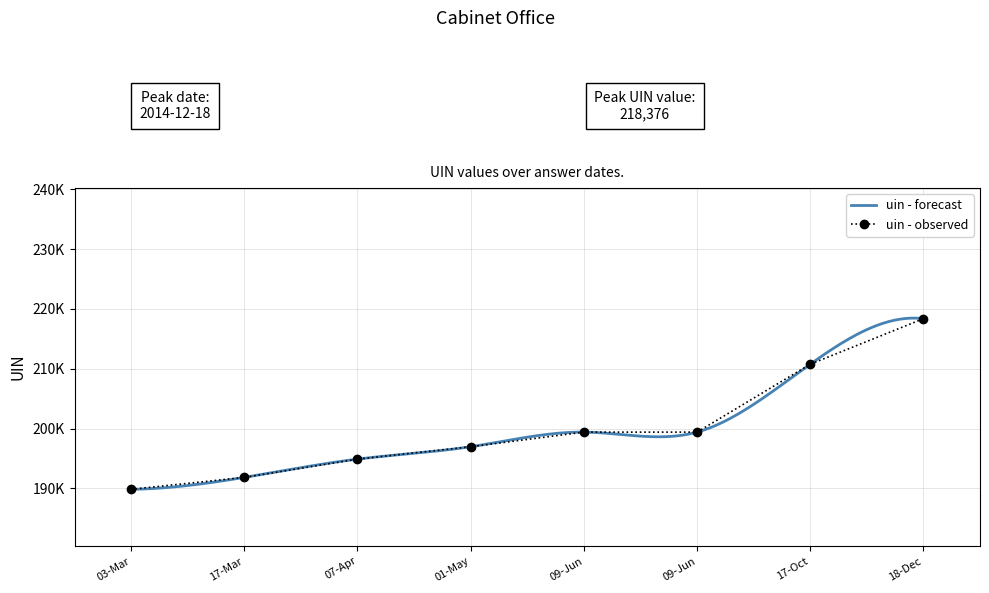

What are all the series names shown in the legend?

uin - forecast, uin - observed